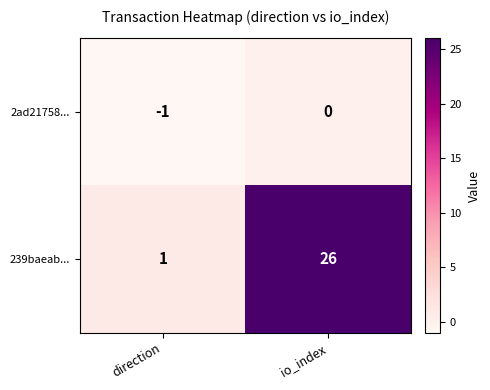

Reading left to right, transcribe all the data shown in this chart.

2ad21758...: direction=-1	io_index=0
239baeab...: direction=1	io_index=26